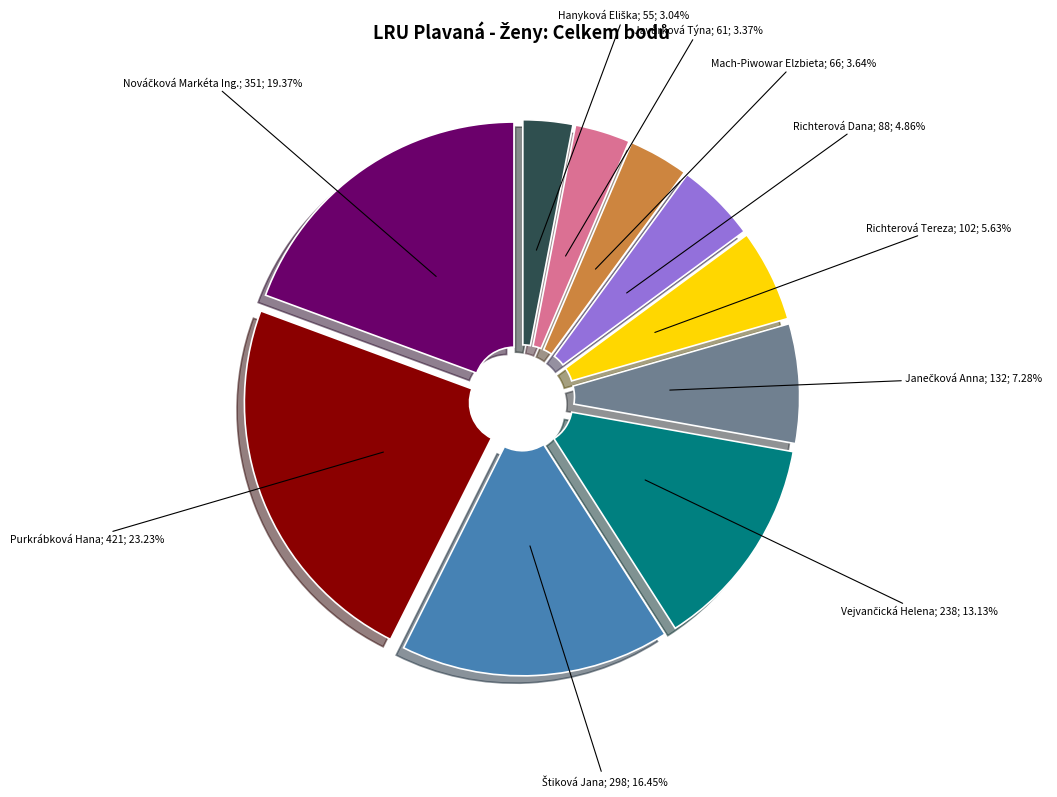

Does any single category account for the majority?

No